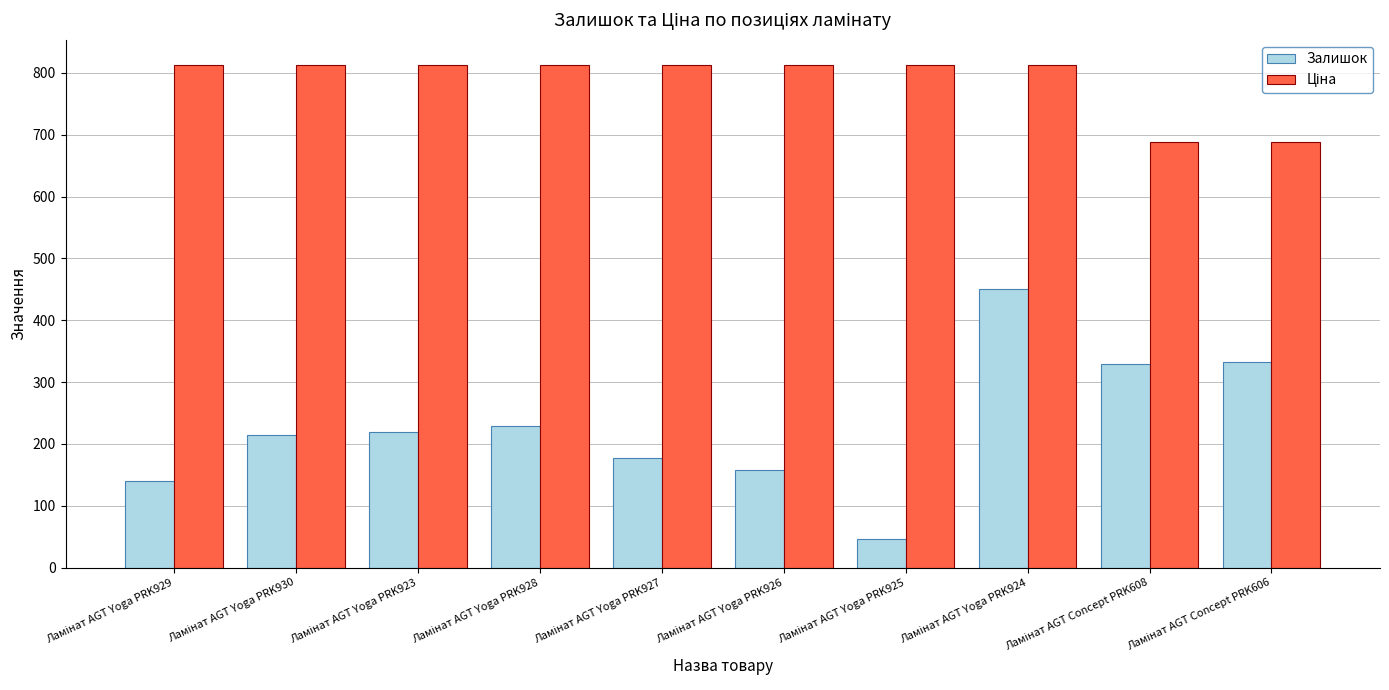

Which series has the widest spread of values?

Залишок